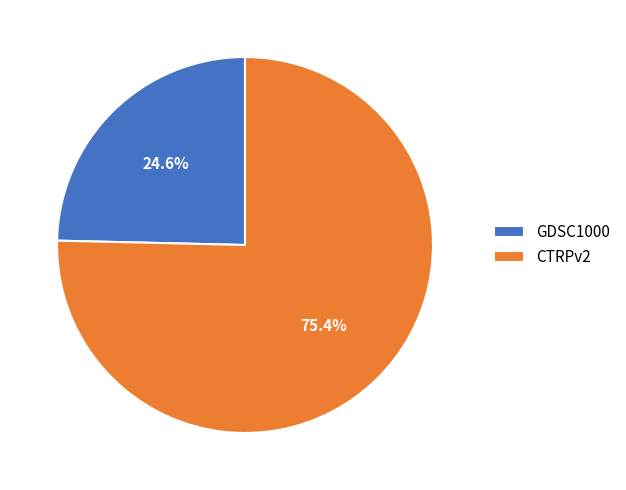

Approximately how many times larger is the value at CTRPv2 compared to GDSC1000?

3.1